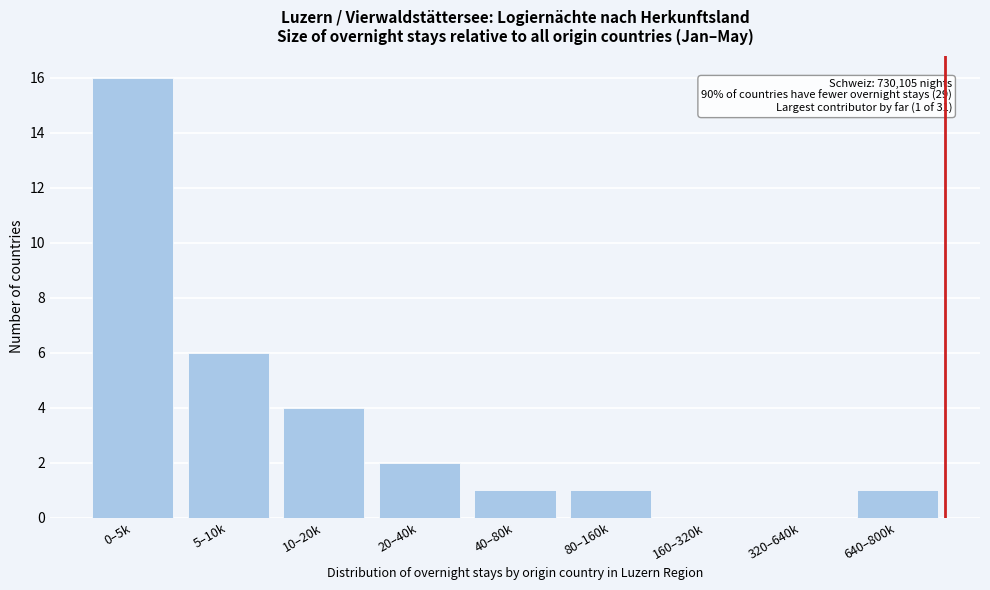

Reading right to left, list all the values displayed in this chart.

640–800k=1	320–640k=0	160–320k=0	80–160k=1	40–80k=1	20–40k=2	10–20k=4	5–10k=6	0–5k=16